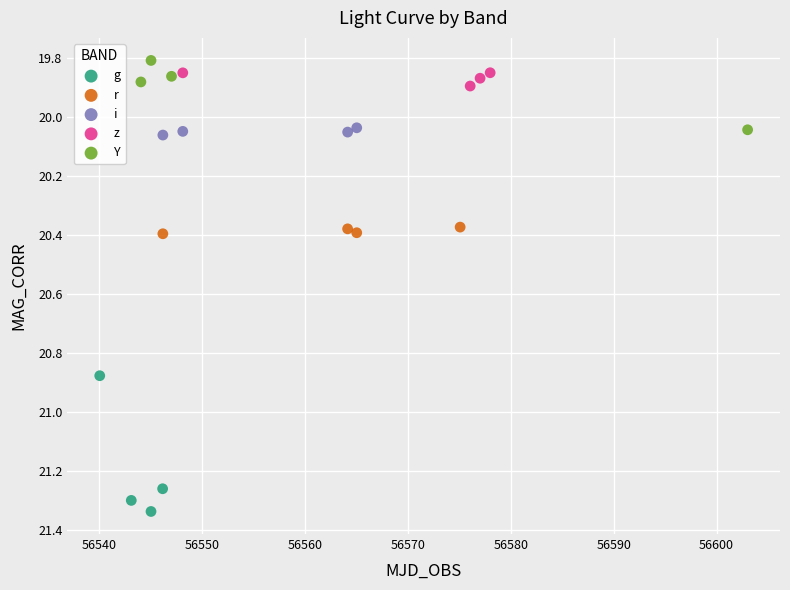

Which series reaches the maximum Y coordinate?

g